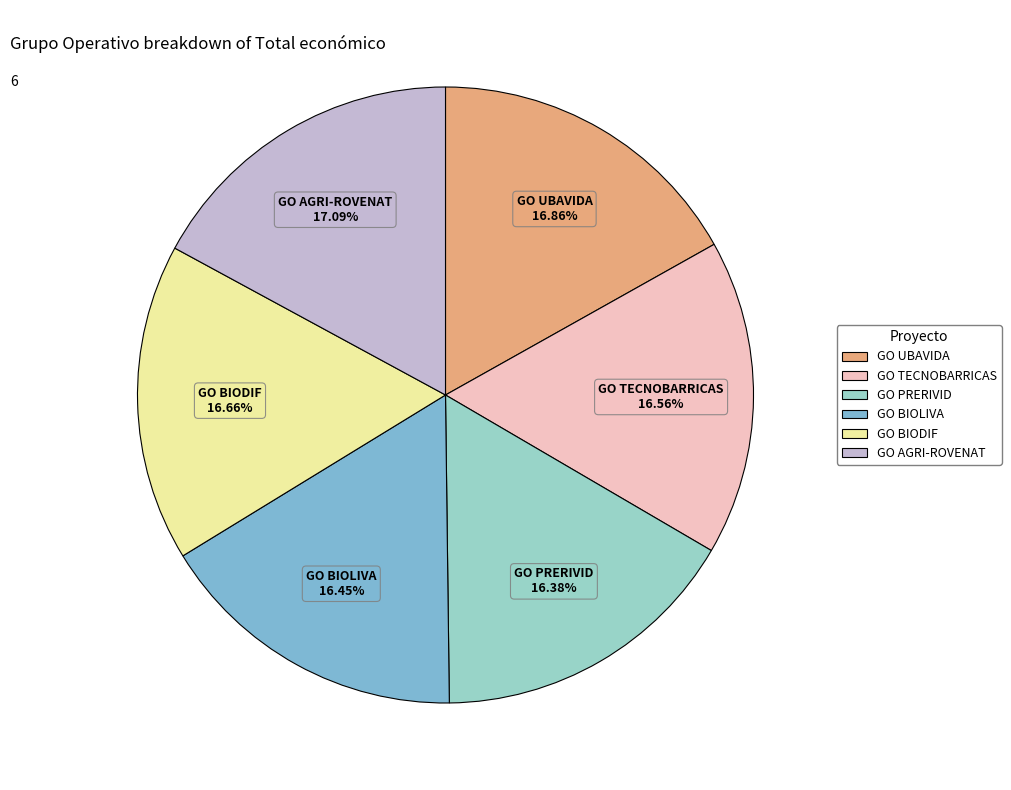

To the nearest percent, what percentage of the pie is GO UBAVIDA?

17%